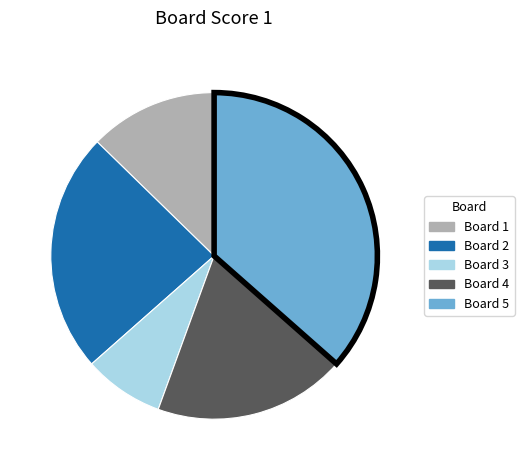

Between Board 3 and Board 5, which is larger?

Board 5